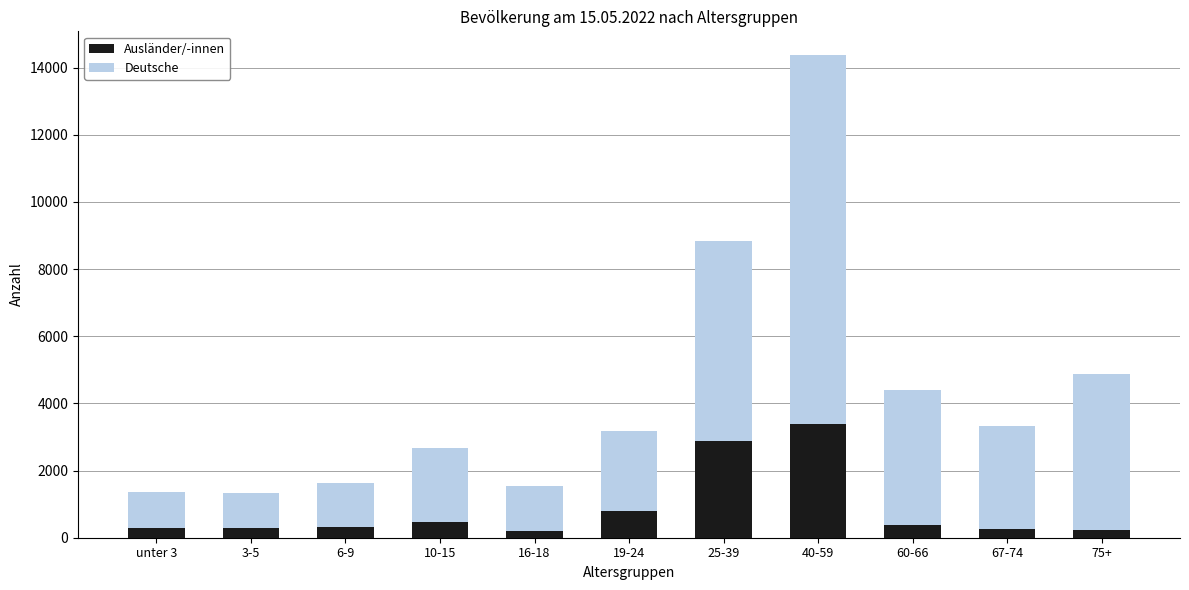

At which label does Ausländer/-innen reach its peak?

40-59